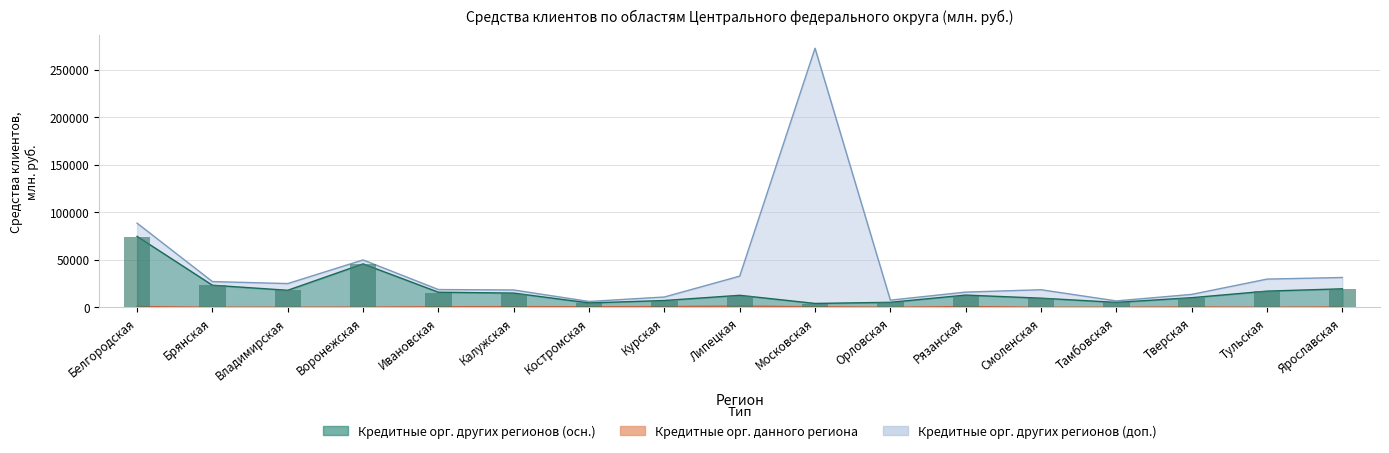

What is the label of the 17th bar from the left?

Ярославская